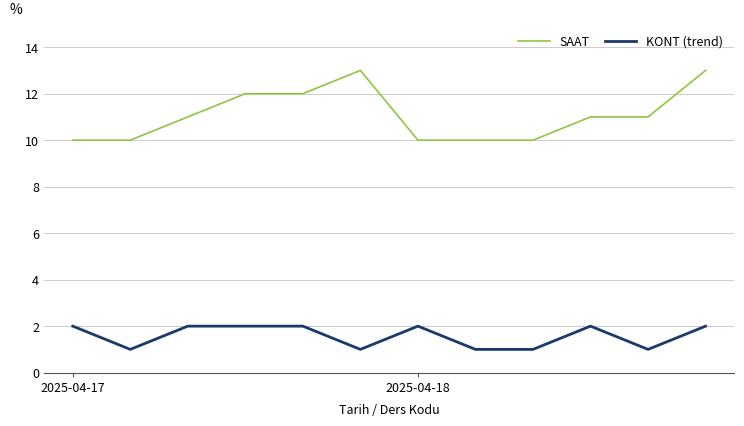

What is the difference between the second highest and second lowest values in the KONT (trend) series?

1